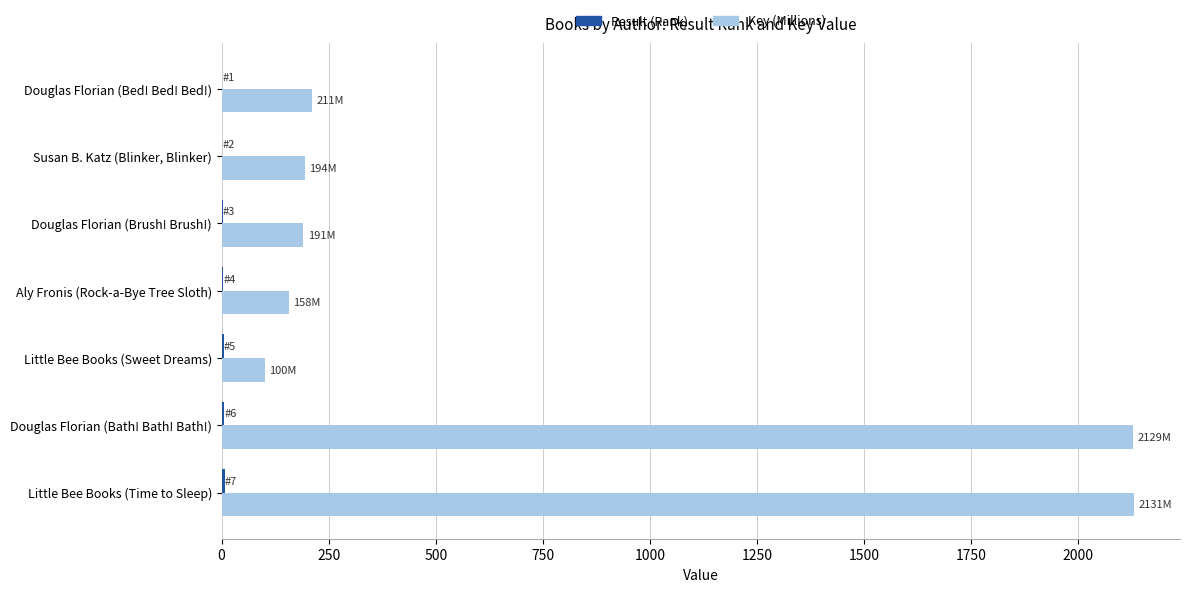

What is the greatest value displayed?

2131.0